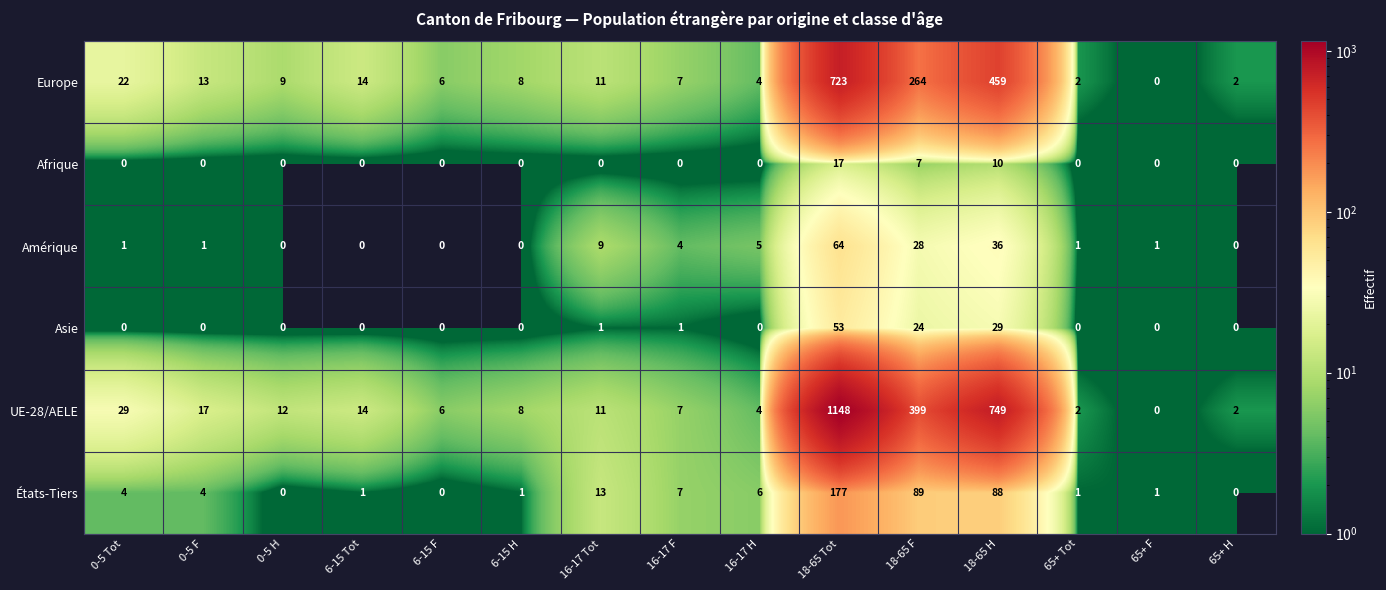

Which series has the widest spread of values?

UE-28/AELE